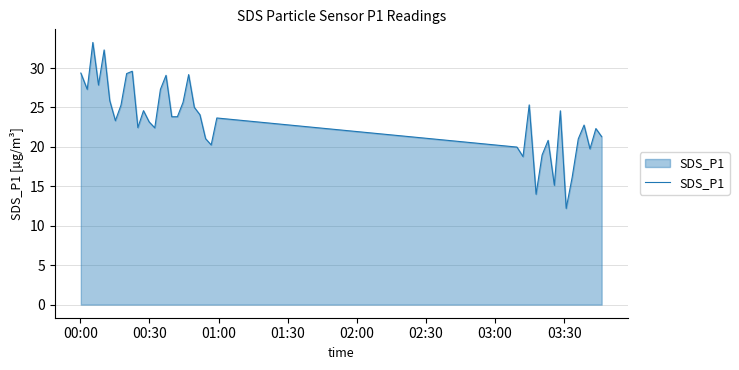

What is the minimum value shown in the chart?

12.2